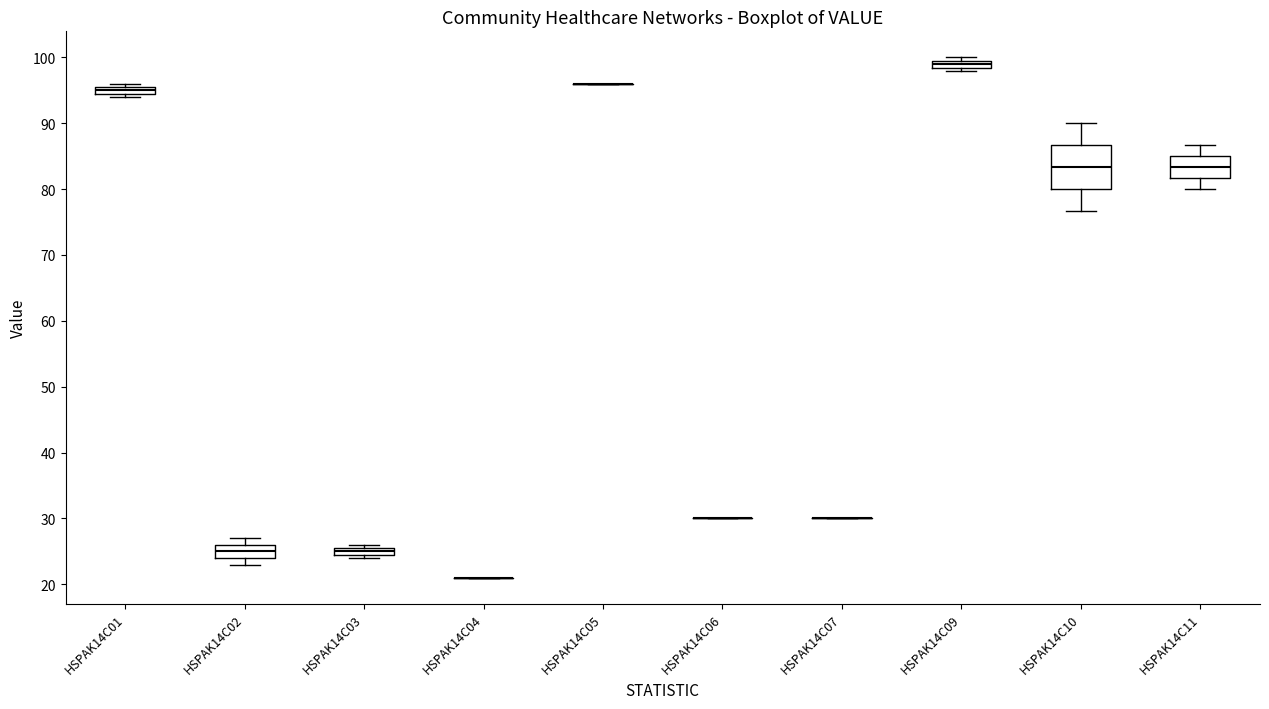

Comparing the boxes themselves (not the whiskers), which one is the tallest?

HSPAK14C10